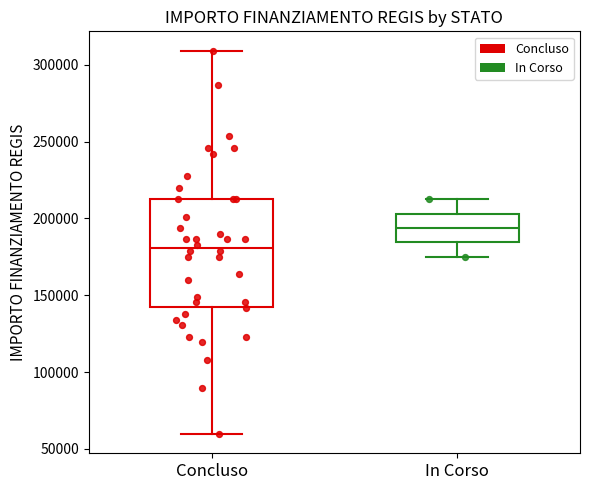

Reading left to right, transcribe this box plot: for each box, give where its median line is, the range the box spans, and where its two whiskers end, as read against the y-axis. The values are not printed on the chart, so give them approximately, as read against the axis.

Concluso: median 180000, box 145000 to 210000, whiskers 60000 to 310000
In Corso: median 195000, box 185000 to 205000, whiskers 175000 to 210000